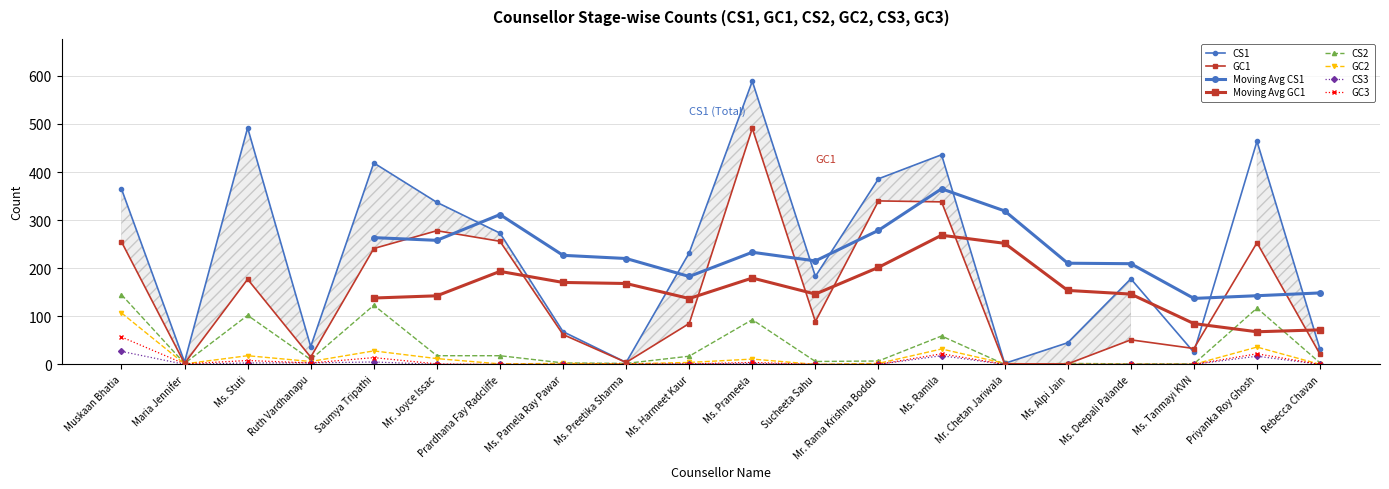

Rank the categories by CS1 value from lowest to highest.

Mr. Chetan Jariwala, Ms. Preetika Sharma, Maria Jennifer, Ms. Tanmayi KVN, Rebecca Chavan, Ruth Vardhanapu, Ms. Alpi Jain, Ms. Pamela Ray Pawar, Ms. Deepali Palande, Sucheeta Sahu, Ms. Harmeet Kaur, Prardhana Fay Radcliffe, Mr. Joyce Issac, Muskaan Bhatia, Mr. Rama Krishna Boddu, Saumya Tripathi, Ms. Ramila, Priyanka Roy Ghosh, Ms. Stuti, Ms. Prameela